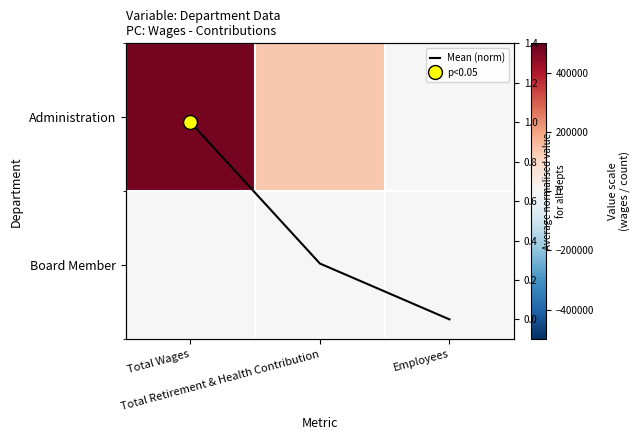

List the series in order of their peak value, lowest first.

Mean (norm), Board Member, Administration